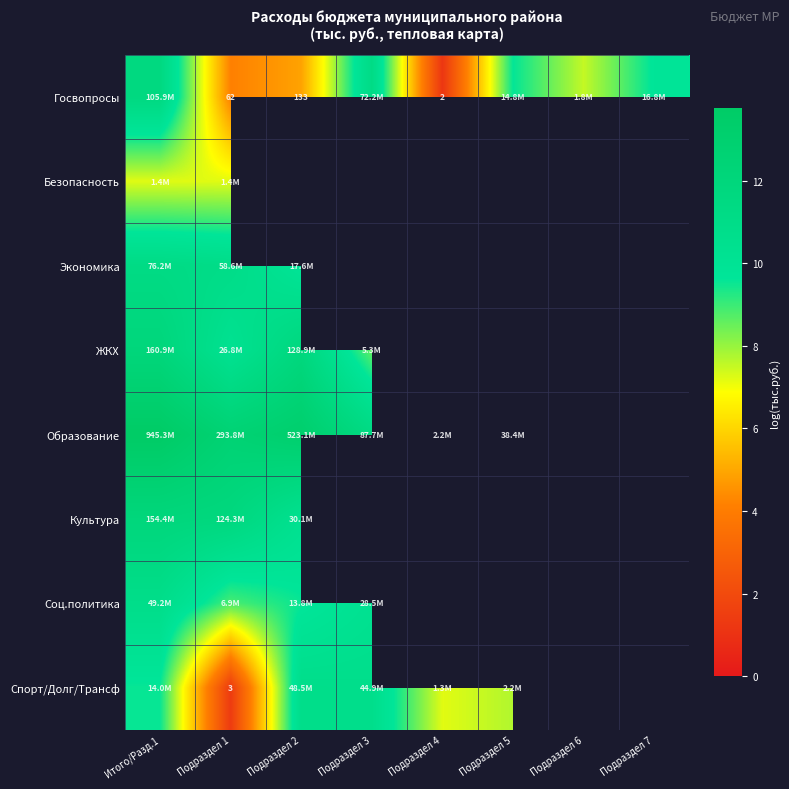

List the labels in order of Экономика value, smallest first.

Подраздел 2, Подраздел 3, Подраздел 4, Подраздел 5, Подраздел 6, Подраздел 7, Подраздел 1, Итого/Разд.1